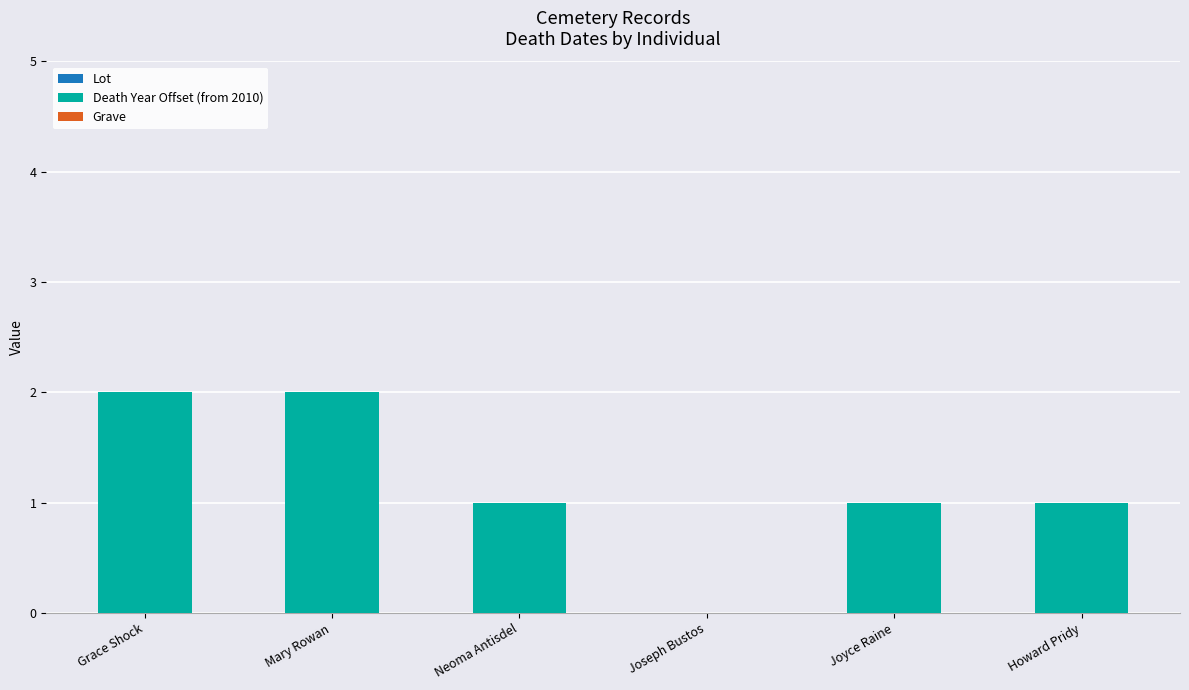

What is the sum of the values at Mary Rowan and Joyce Raine?

3